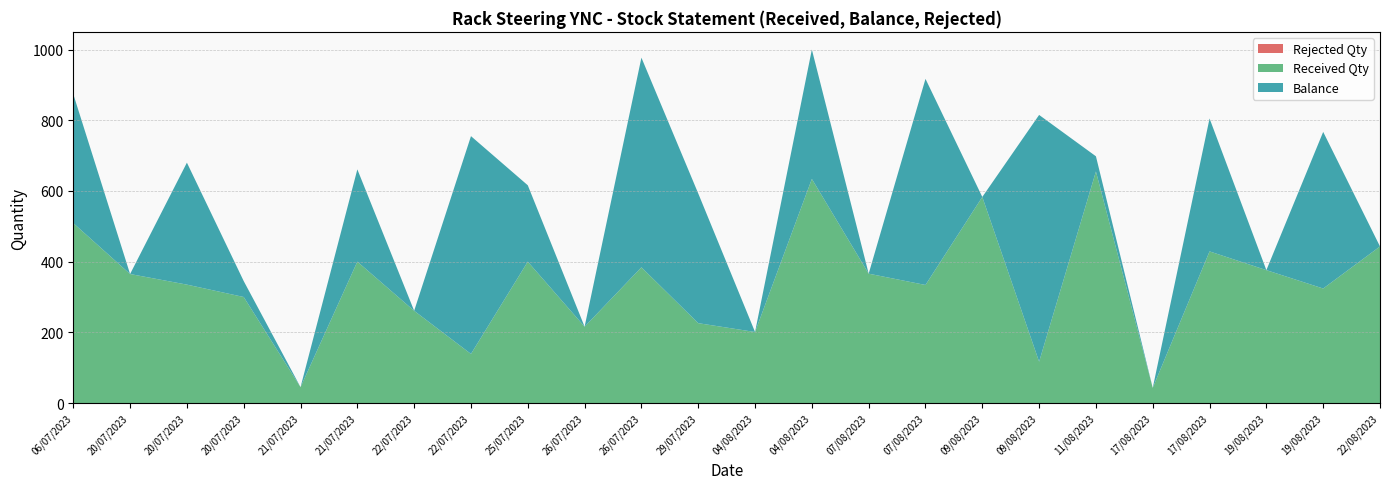

Reading left to right, list all the values displayed in this chart.

Balance: 06/07/2023=365	20/07/2023=0	20/07/2023=345	20/07/2023=45	21/07/2023=0	21/07/2023=261	22/07/2023=0	22/07/2023=616	25/07/2023=216	26/07/2023=0	26/07/2023=593	29/07/2023=367	04/08/2023=0	04/08/2023=366	07/08/2023=0	07/08/2023=583	09/08/2023=0	09/08/2023=698	11/08/2023=43	17/08/2023=0	17/08/2023=376	19/08/2023=0	19/08/2023=443	22/08/2023=0
Received Qty: 06/07/2023=509	20/07/2023=365	20/07/2023=335	20/07/2023=300	21/07/2023=45	21/07/2023=400	22/07/2023=261	22/07/2023=139	25/07/2023=400	26/07/2023=216	26/07/2023=384	29/07/2023=226	04/08/2023=201	04/08/2023=634	07/08/2023=366	07/08/2023=334	09/08/2023=583	09/08/2023=117	11/08/2023=655	17/08/2023=43	17/08/2023=429	19/08/2023=376	19/08/2023=324	22/08/2023=443
Rejected Qty: 06/07/2023=0	20/07/2023=0	20/07/2023=0	20/07/2023=0	21/07/2023=0	21/07/2023=0	22/07/2023=0	22/07/2023=0	25/07/2023=0	26/07/2023=0	26/07/2023=0	29/07/2023=0	04/08/2023=0	04/08/2023=0	07/08/2023=0	07/08/2023=0	09/08/2023=0	09/08/2023=0	11/08/2023=0	17/08/2023=0	17/08/2023=0	19/08/2023=0	19/08/2023=0	22/08/2023=0